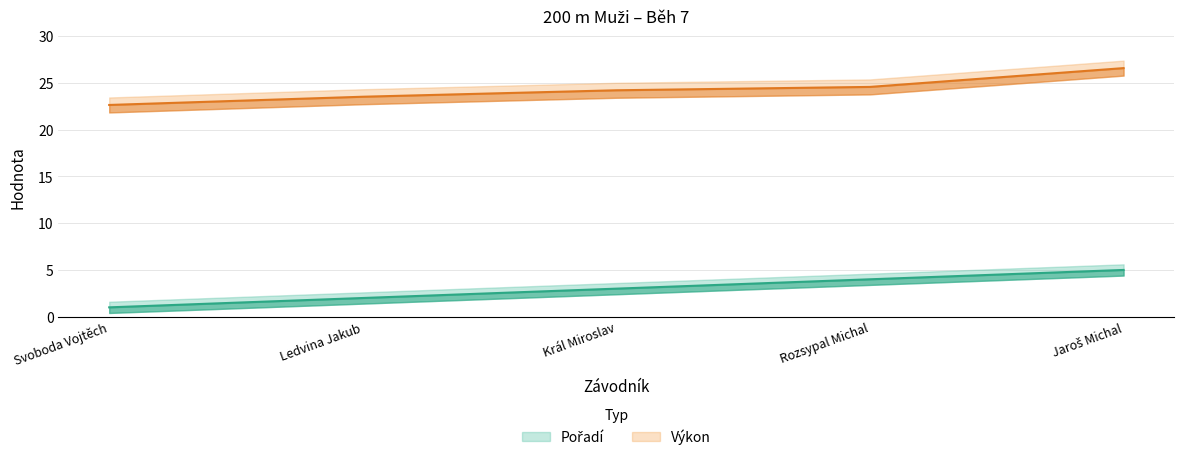

What is the difference between the second highest and second lowest values in the Výkon series?

1.1